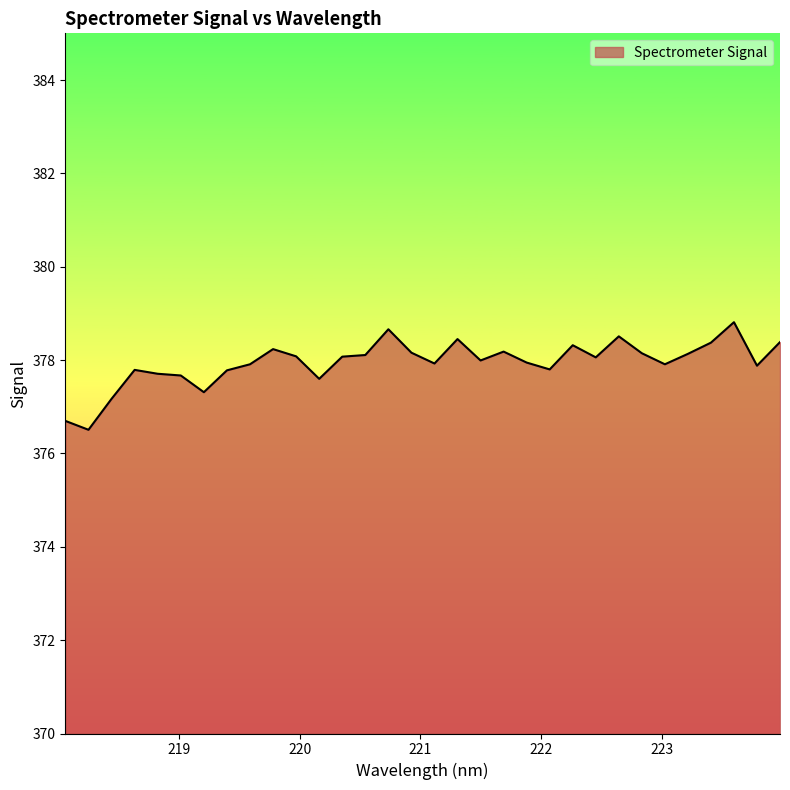

At which category does the chart reach its peak across all series?

223.5987